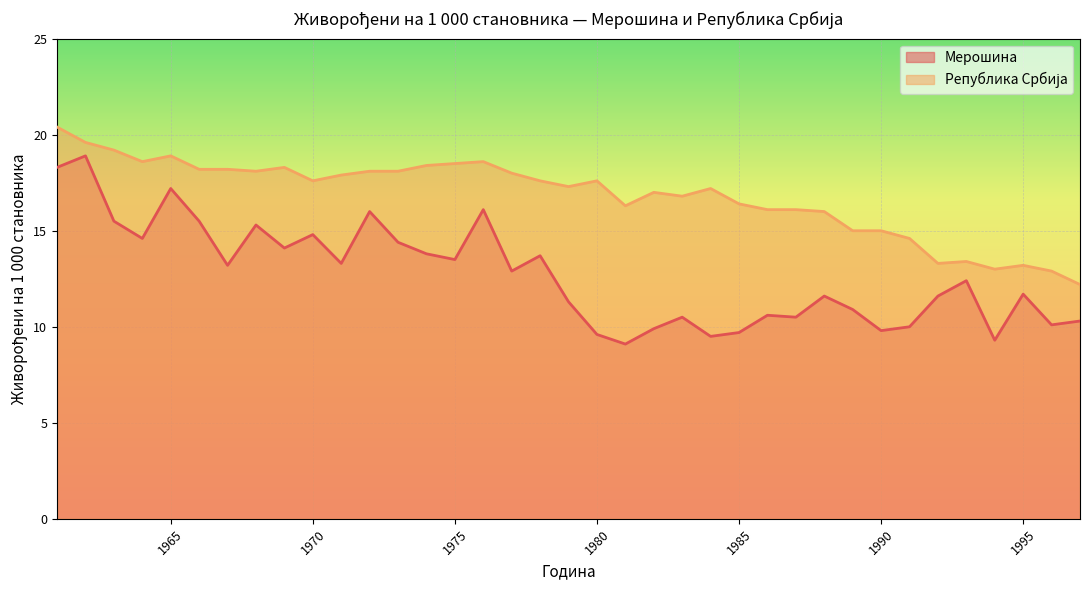

How many interior local peaks does the Мерошина series have?

12